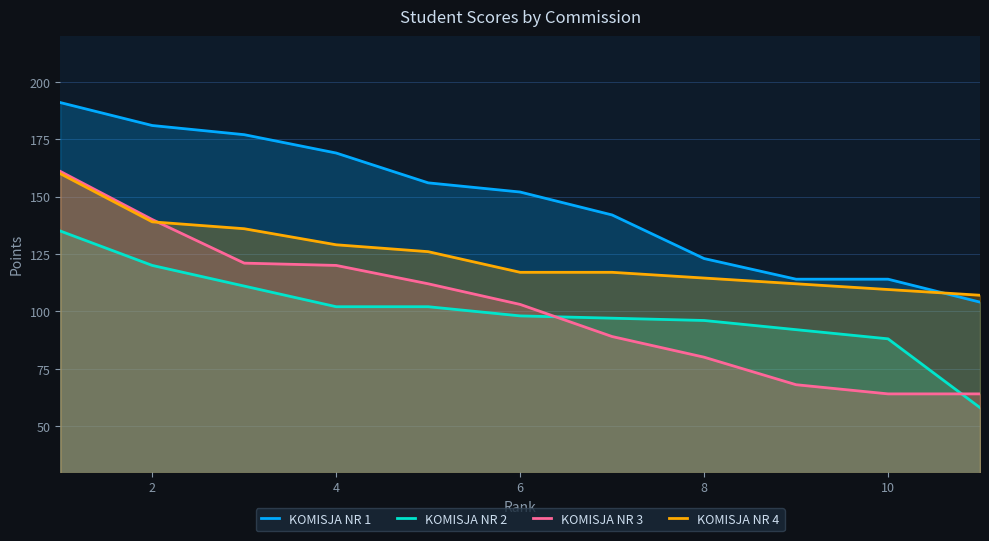

Which series has the largest total across all categories?

KOMISJA NR 1